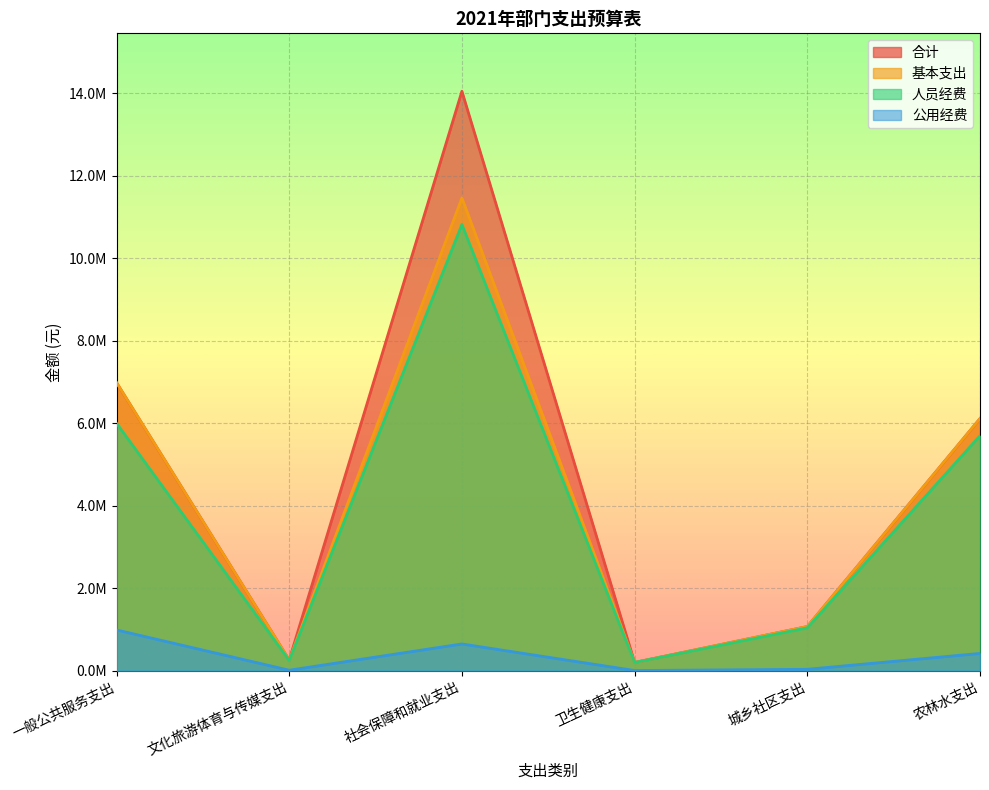

What position from the right is 卫生健康支出?

3